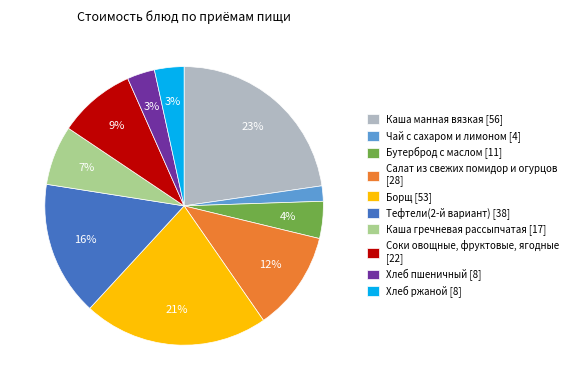

The Чай с сахаром и лимоном slice represents 2% of the pie. True or false?

True